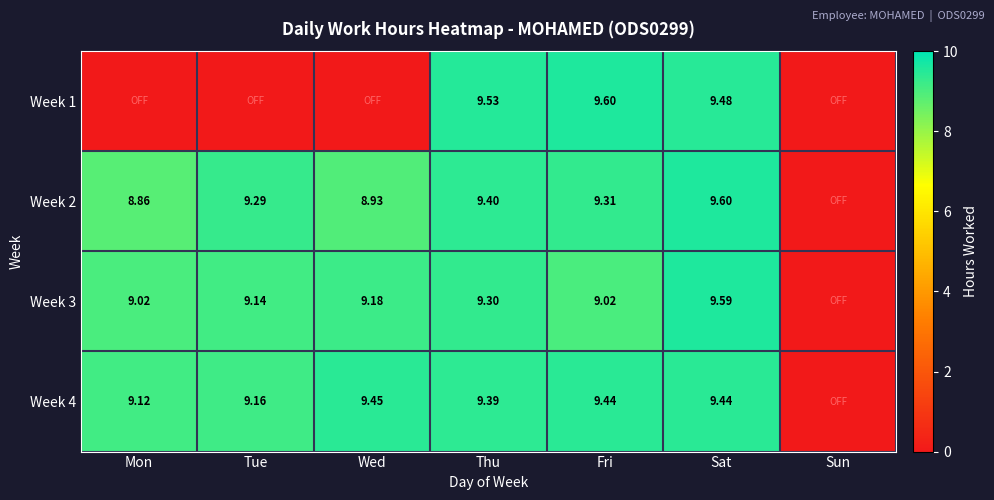

Is the value of Week 4 at Mon greater than the value of Week 2 at Wed?

Yes